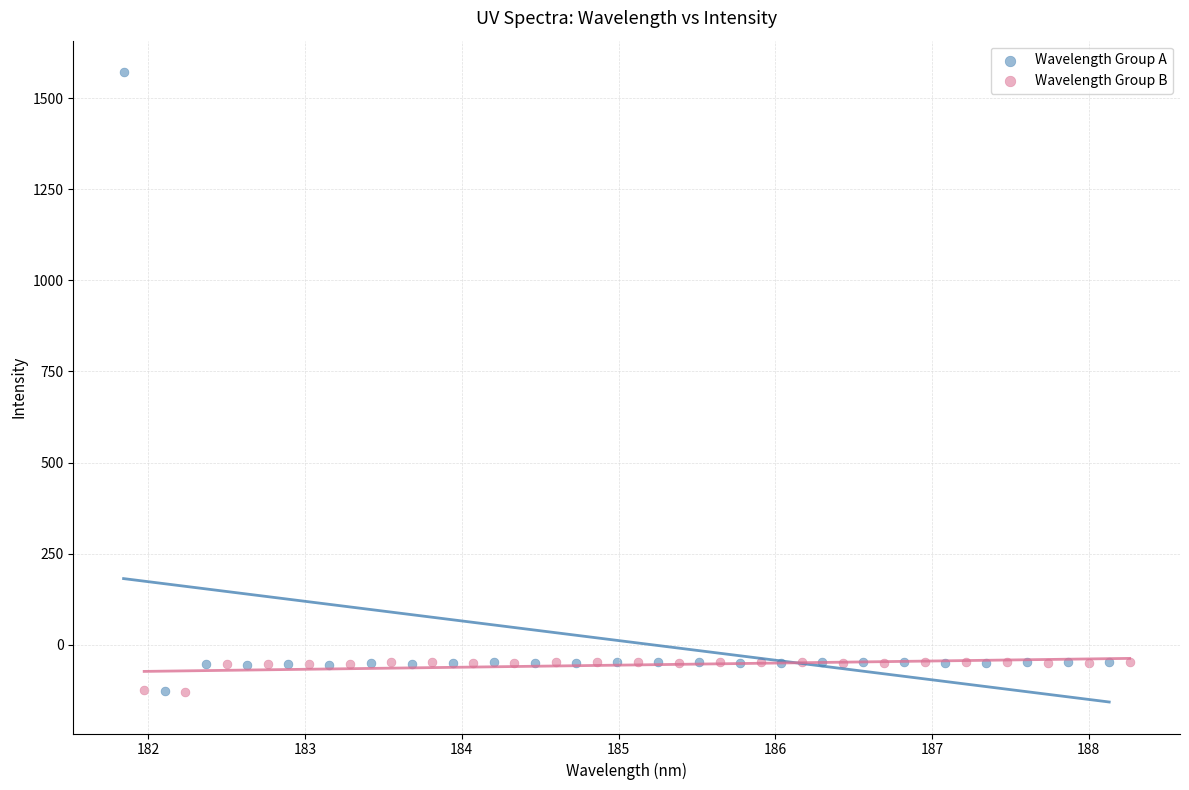

Which series has the largest Y range (max minus min)?

Wavelength Group A